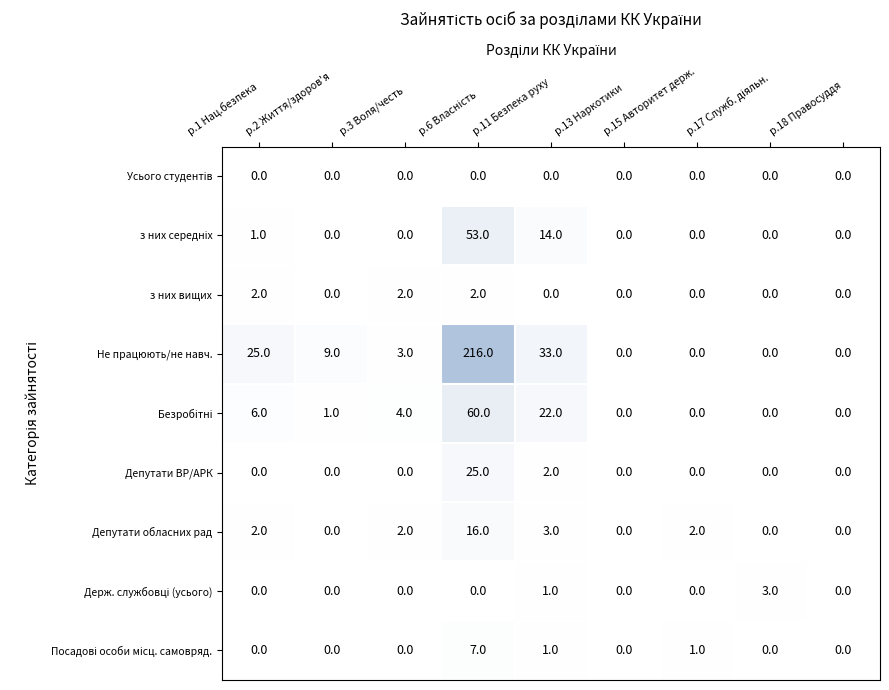

The value of з них вищих at р.18 Правосуддя is 0. True or false?

True